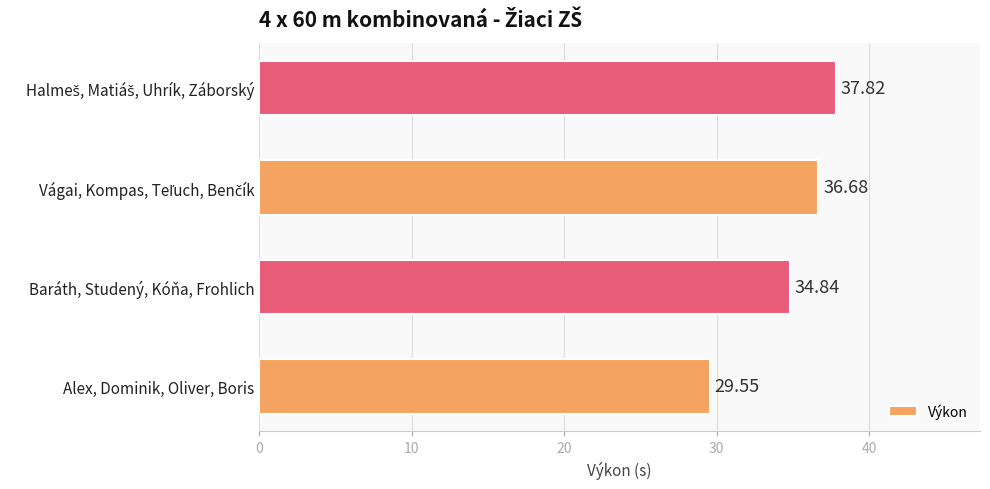

Which category has the lowest value across all series?

Alex, Dominik, Oliver, Boris